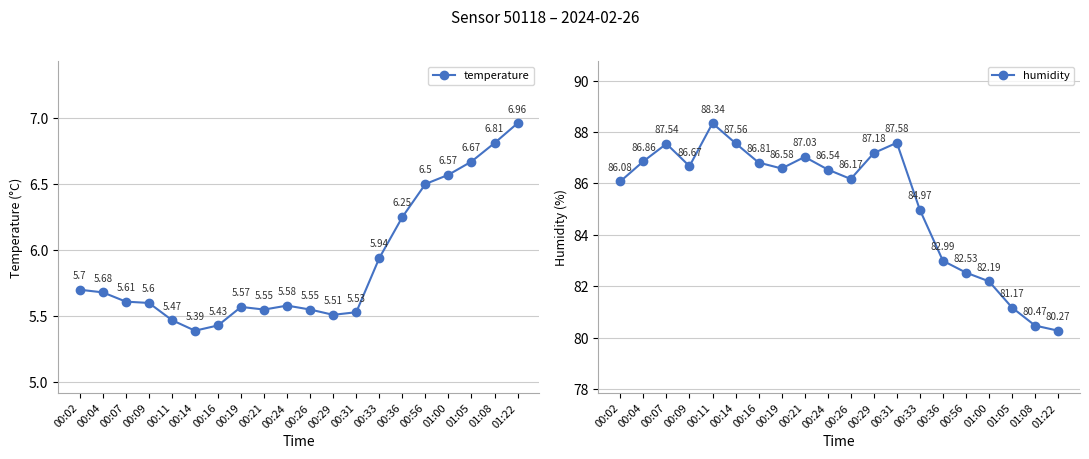

What is the label of the 20th point from the left?

01:22